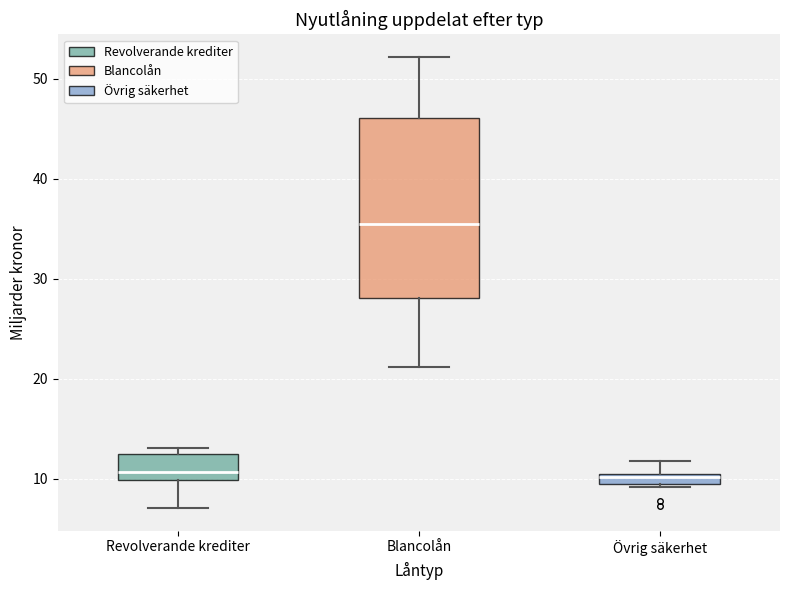

Comparing the boxes themselves (not the whiskers), which one is the tallest?

Blancolån